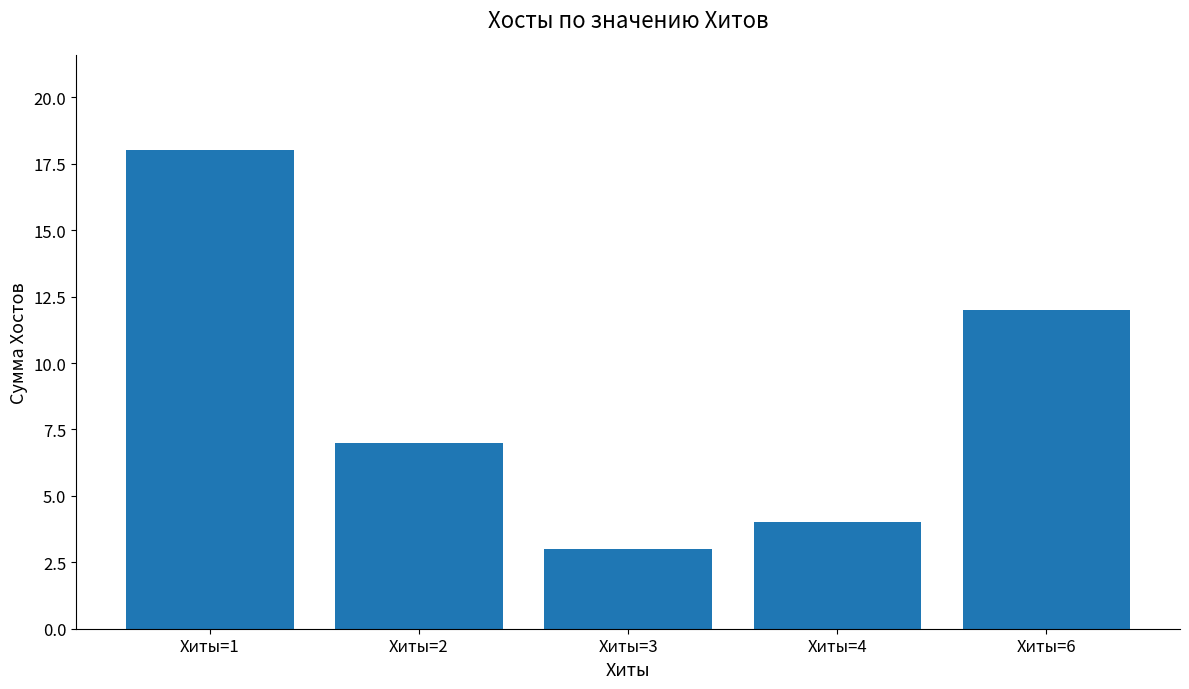

Reading left to right, what are all the values shown in this chart?

18	7	3	4	12